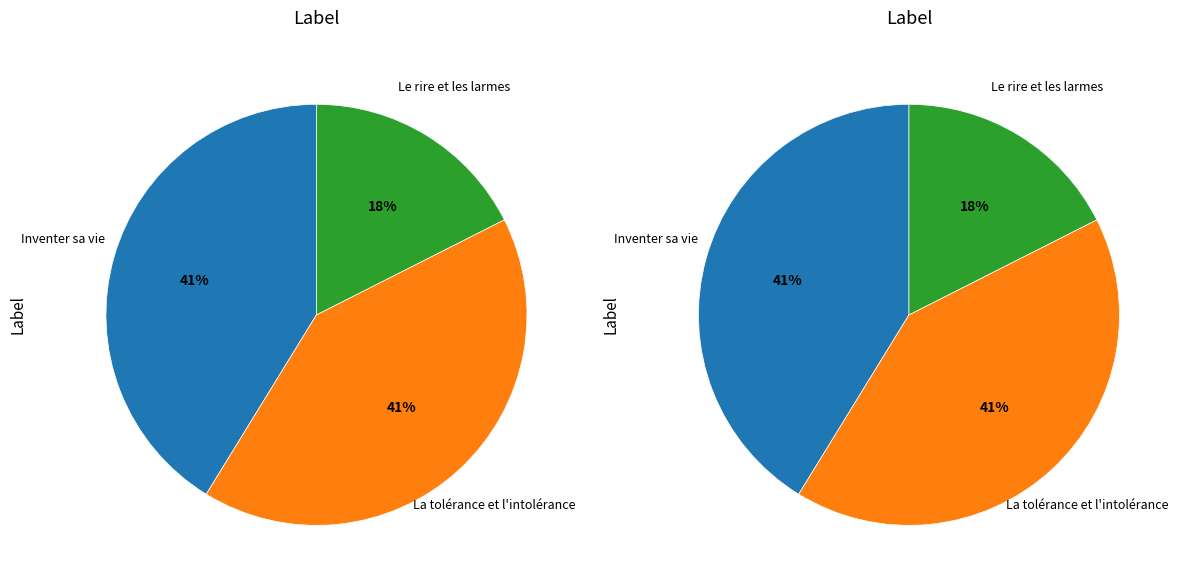

What percentage is the La tolérance et l'intolérance slice, to the nearest percent?

41%